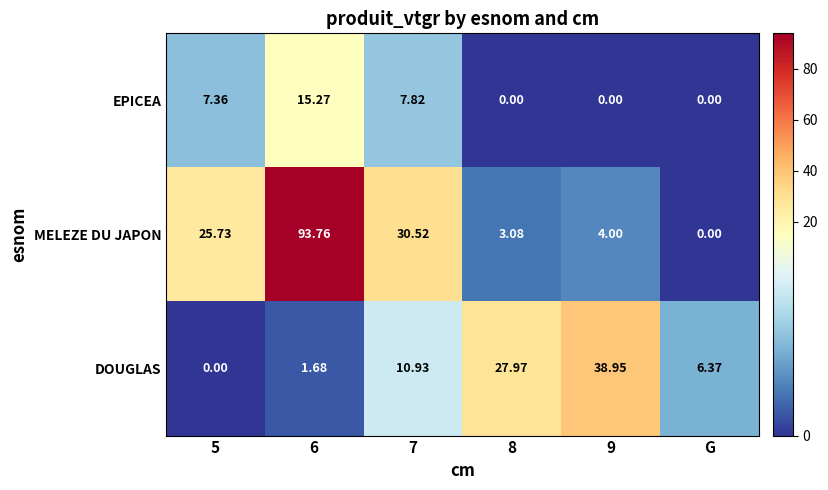

Which series changed the most between 6 and 7?

MELEZE DU JAPON